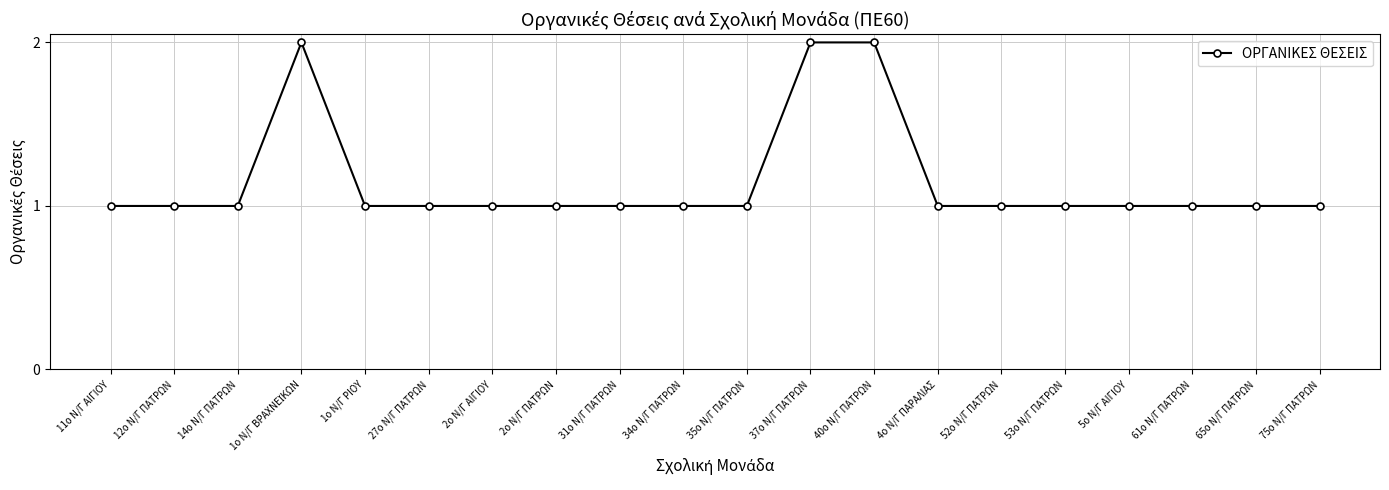

Approximately how many times larger is the value at 14ο Ν/Γ ΠΑΤΡΩΝ compared to 37ο Ν/Γ ΠΑΤΡΩΝ?

0.5